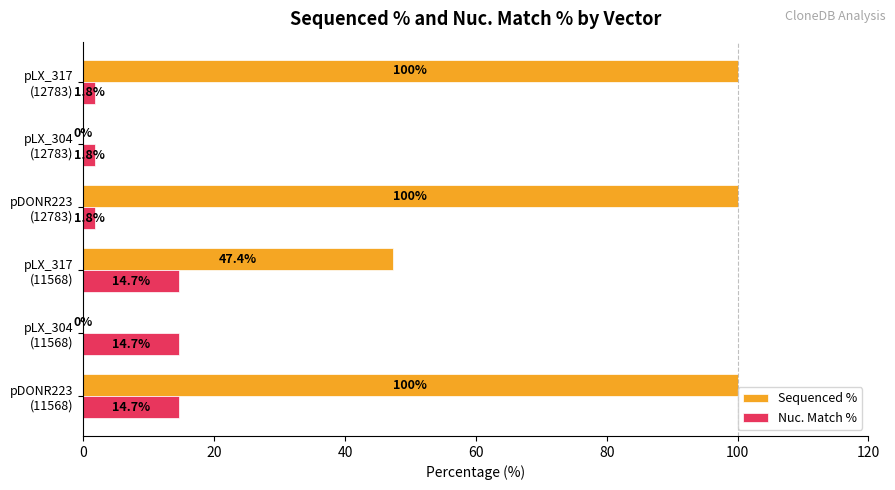

What is the highest value of the Nuc. Match % series?

14.7